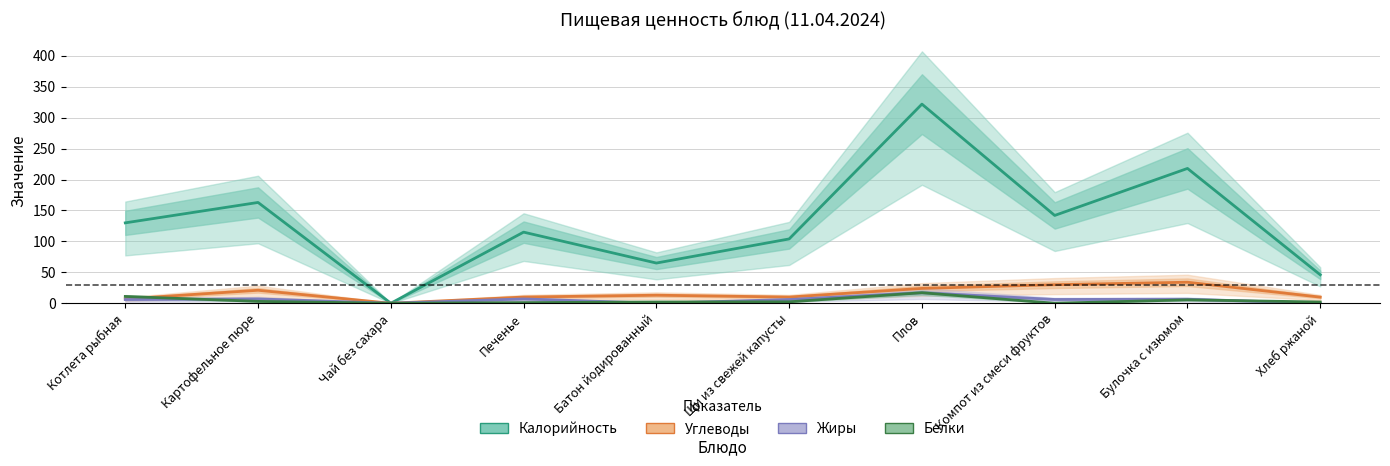

Is this an area chart (filled region under the line)?

No